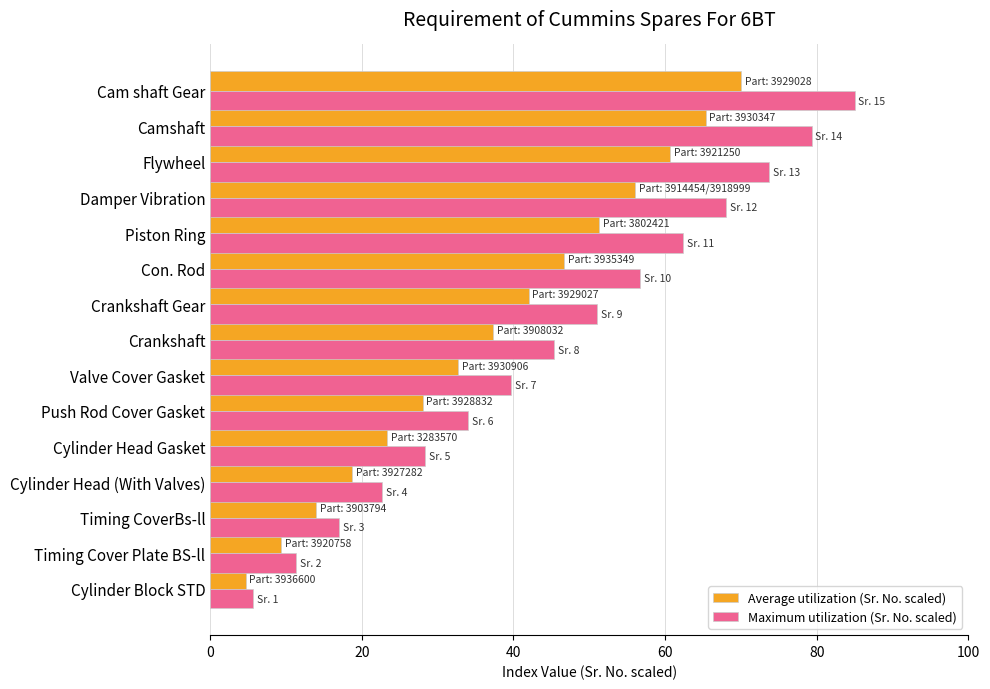

List the series in order of their overall mean, lowest first.

Average utilization (Sr. No. scaled), Maximum utilization (Sr. No. scaled)